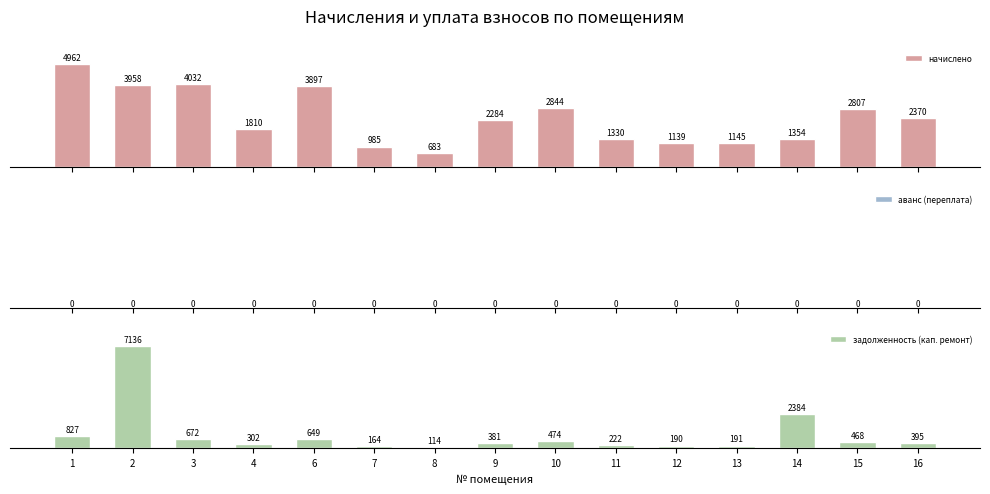

What is the sum of the задолженность (кап. ремонт) values at 2 and 11?

7357.8